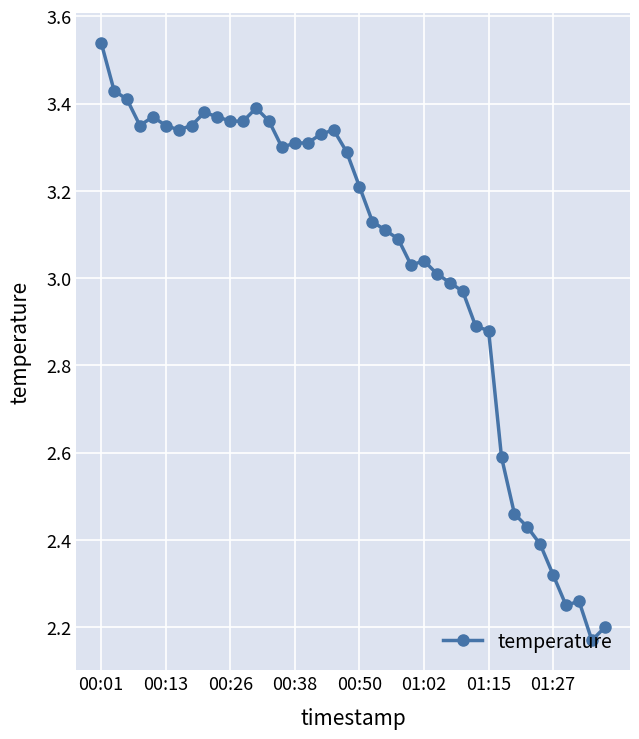

Count the number of values greater than 3.

27